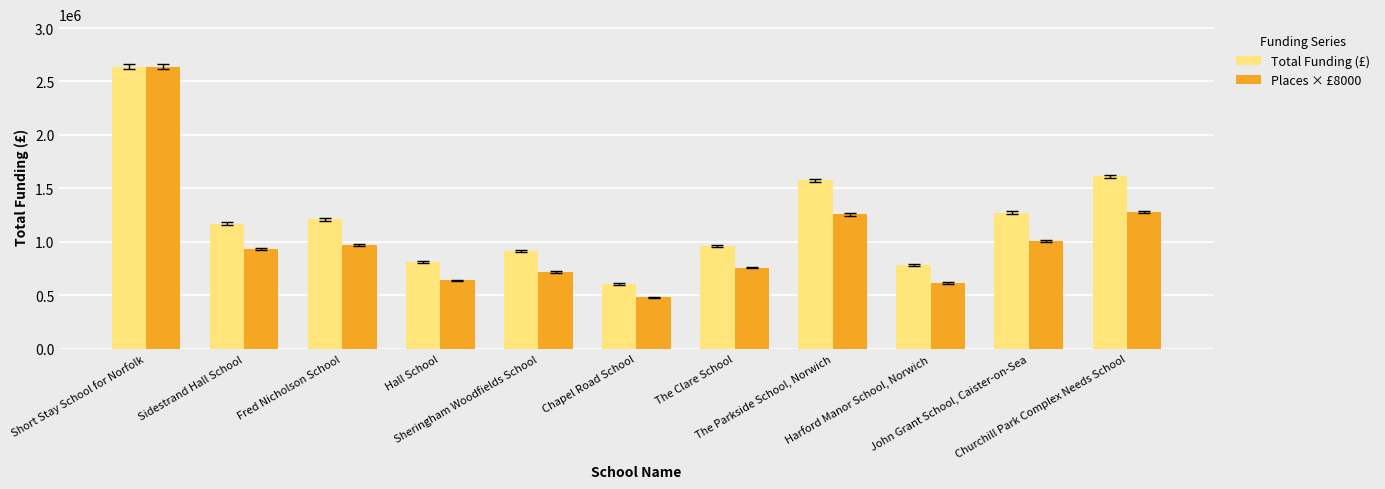

How many groups of bars are there?

11